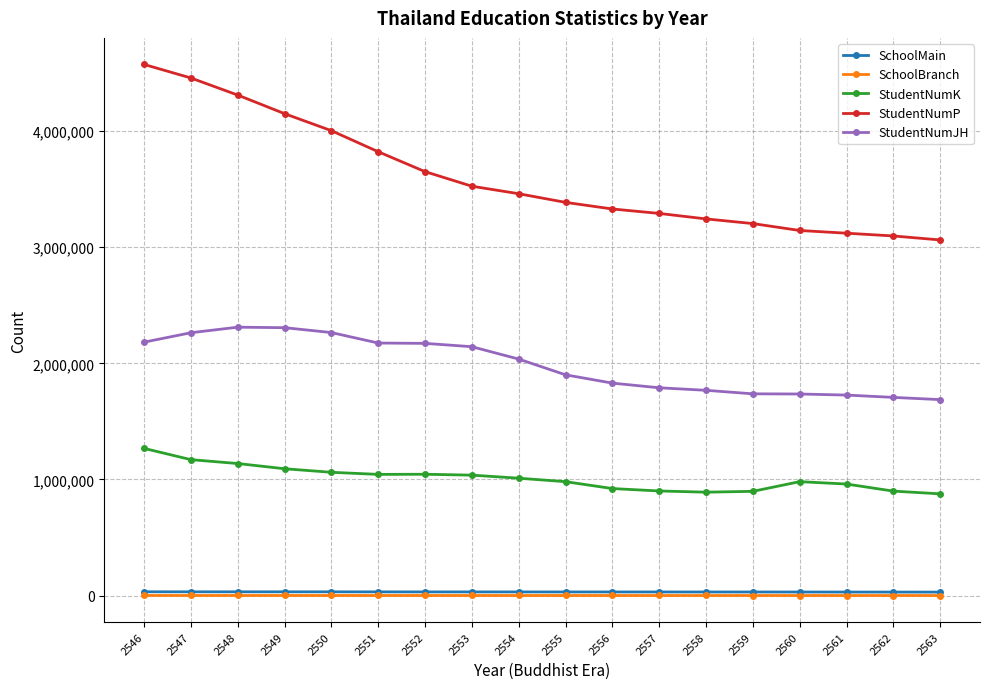

At which label is StudentNumJH closest to 1999679?

2554